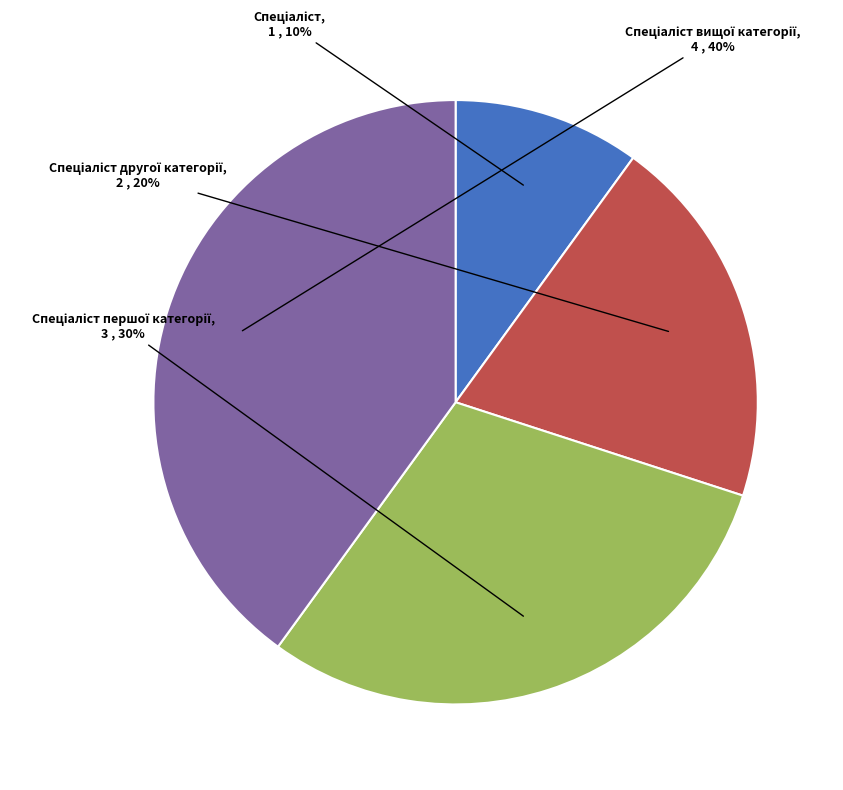

To the nearest percent, what is the difference between the largest and smallest slice percentages?

30%